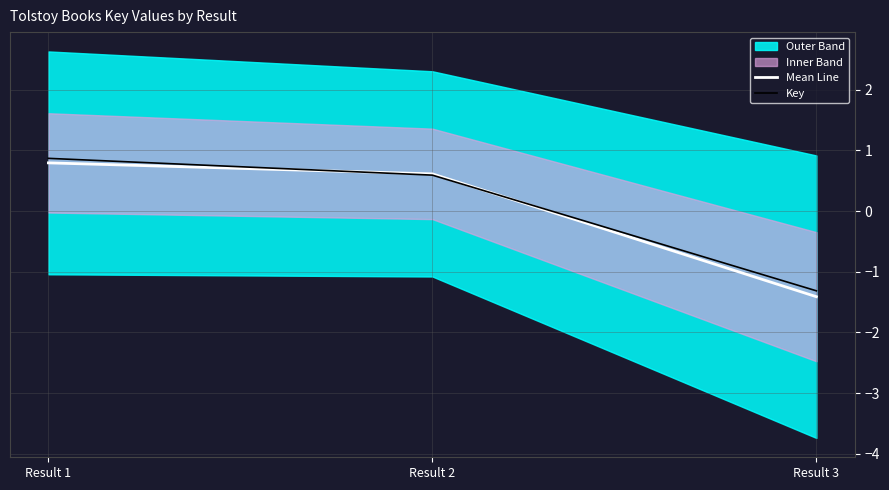

Which category has the lowest value in the Key series?

Result 3